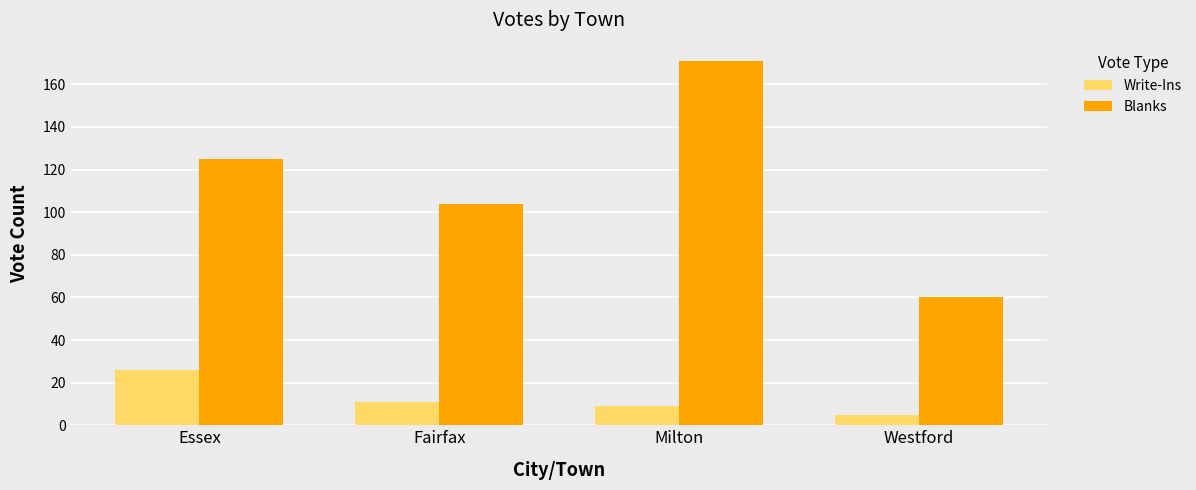

At which category is the sum across all series the highest?

Milton